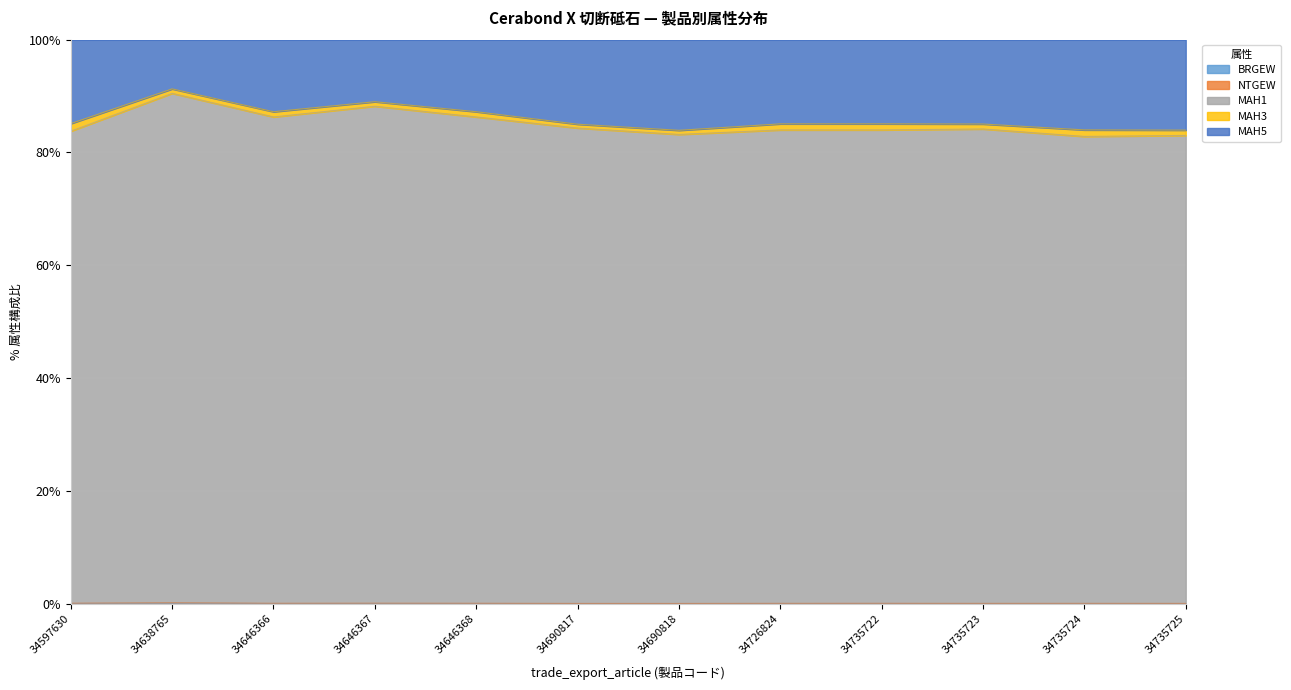

True or false: NTGEW and BRGEW cross at least once.

False